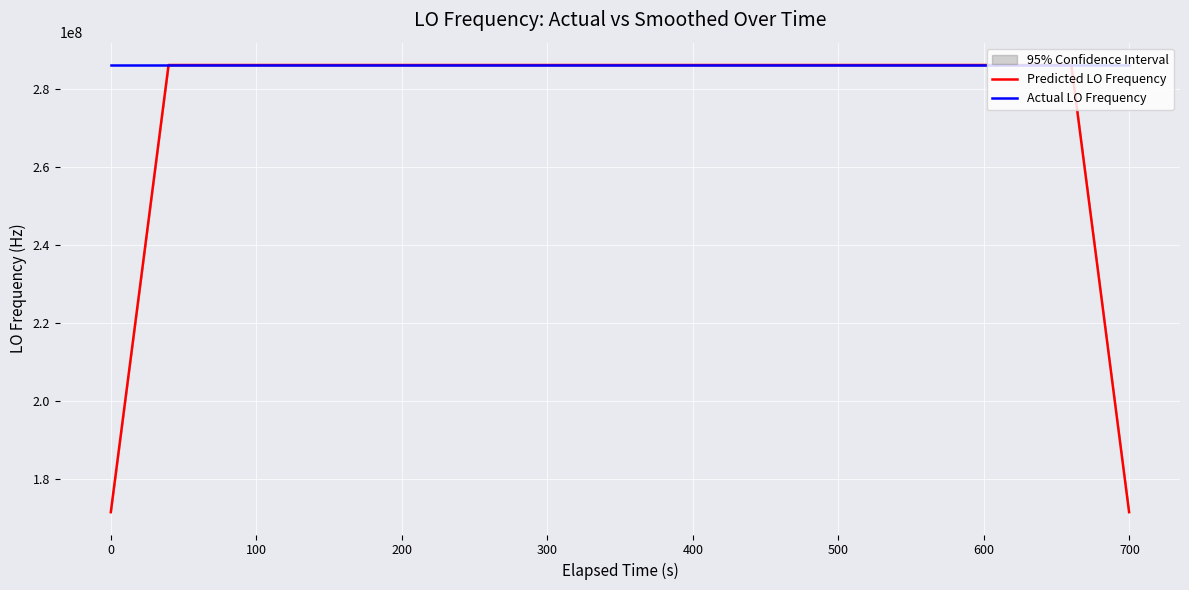

Reading left to right, transcribe all the data shown in this chart.

Predicted LO Frequency: 171628201.2	228837601.5	286047002.0	286047002.1	286047002.1	286047002.2	286047002.4	286047002.2	286047002.2	286047002.2	286047001.8	286047001.4	286047001.6	286047001.6	286047001.3	286047001.3	286047001.6	286047001.6	286047001.5	286047001.7	286047002.2	286047002.1	286047002.0	286047001.9	286047002.1	286047002.0	286047001.9	286047002.3	286047001.8	286047001.5	286047001.1	286047000.4	286046999.4	286046999.4	286046998.9	286046998.4	286046998.1	286046998.2	228837598.3	171628198.7
Actual LO Frequency: 286047002.2	286047001.9	286047001.7	286047001.7	286047002.7	286047002.4	286047002.0	286047002.0	286047002.7	286047002.0	286047002.5	286047002.0	286046999.7	286047000.9	286047002.7	286047002.7	286047000.3	286046999.8	286047002.5	286047002.5	286047002.5	286047001.0	286047002.4	286047002.2	286047001.9	286047002.0	286047002.0	286047002.0	286047001.7	286047003.7	286046999.7	286047000.2	286047000.0	286046998.6	286046998.6	286046999.6	286046997.8	286046997.6	286046996.8	286046999.1